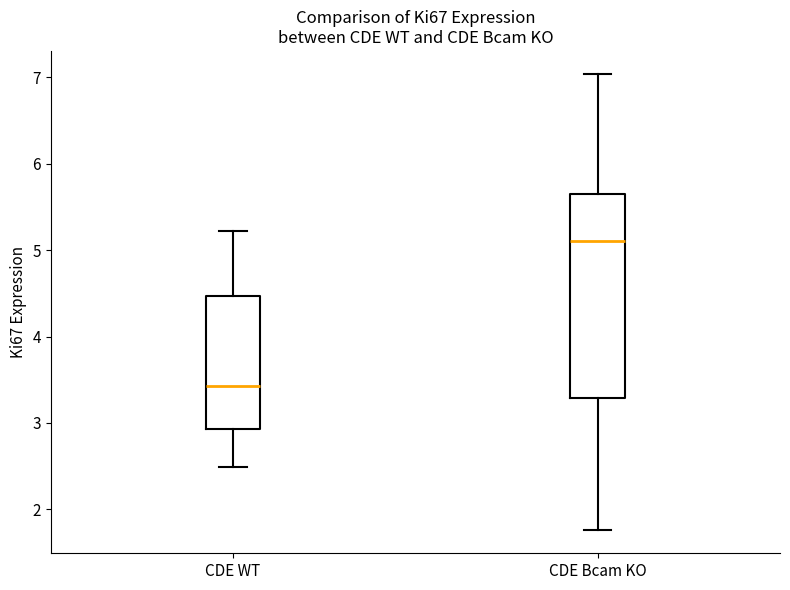

Reading left to right, transcribe this box plot: for each box, give where its median line is, the range the box spans, and where its two whiskers end, as read against the y-axis. The values are not printed on the chart, so give them approximately, as read against the axis.

CDE WT: median 3.4, box 2.9 to 4.5, whiskers 2.5 to 5.2
CDE Bcam KO: median 5.1, box 3.3 to 5.6, whiskers 1.8 to 7.0